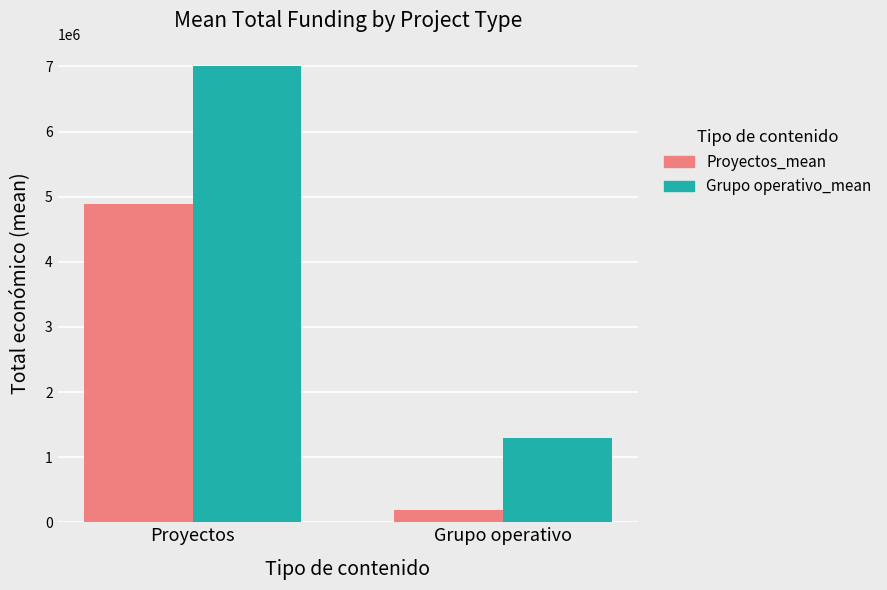

Which series has the widest spread of values?

Grupo operativo_mean